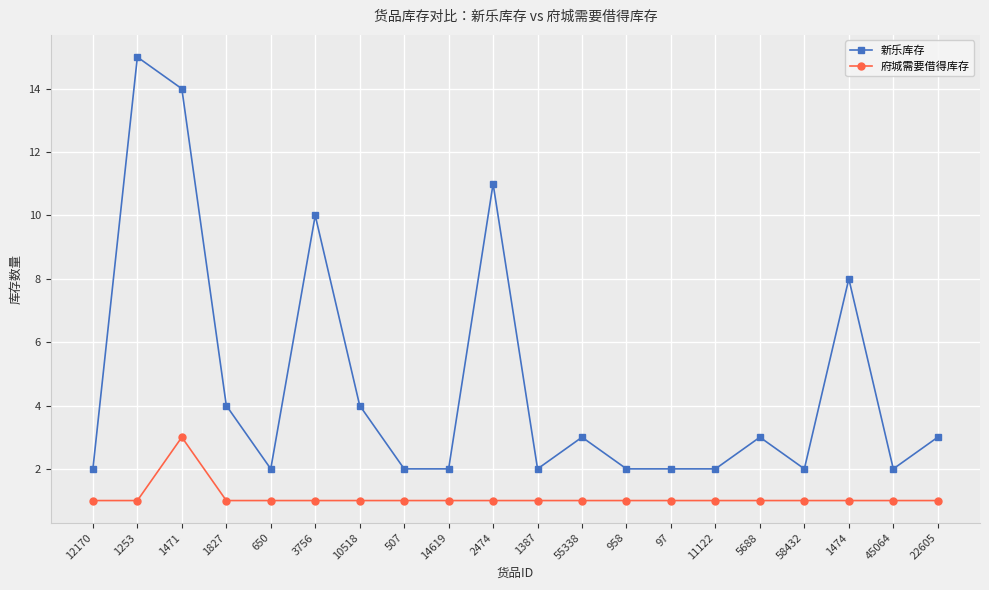

What is the spread (max minus min) of values at 1827?

3